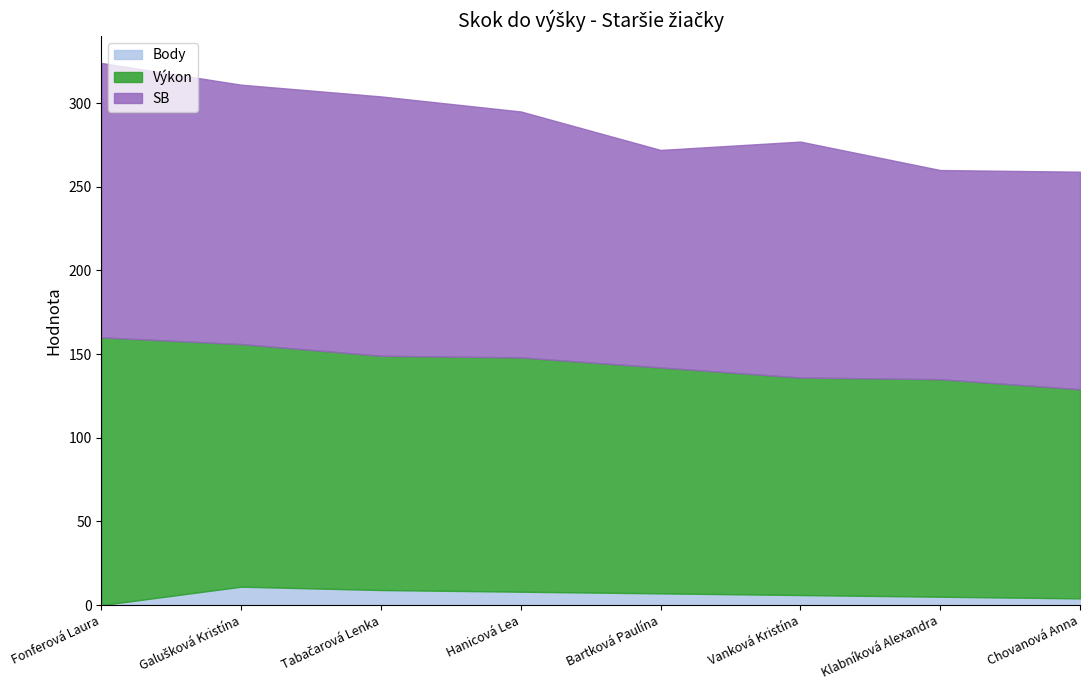

What is the value of the Výkon point at the 5th from the left?

135